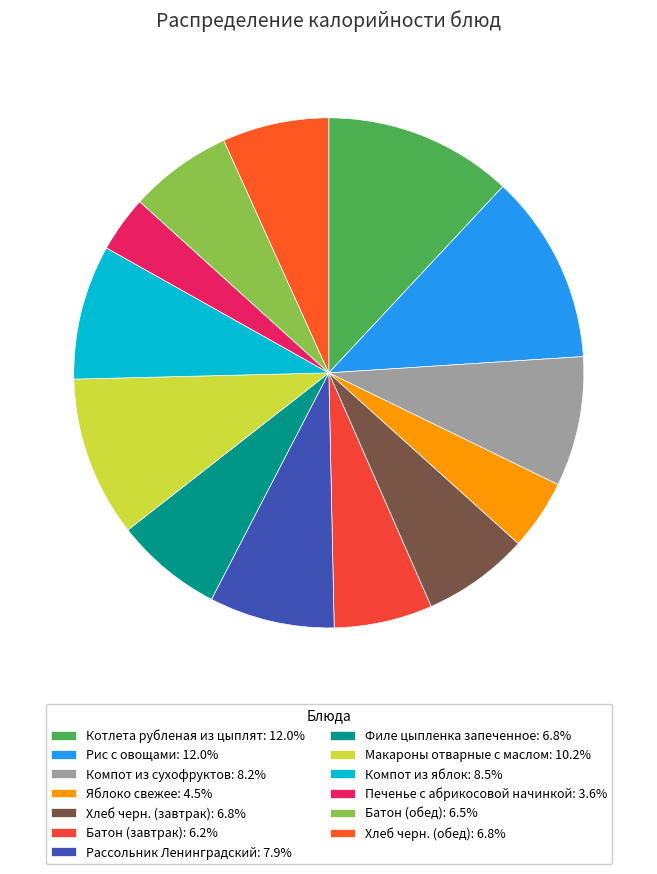

To the nearest percent, what percentage of the pie is Рассольник Ленинградский?

8%